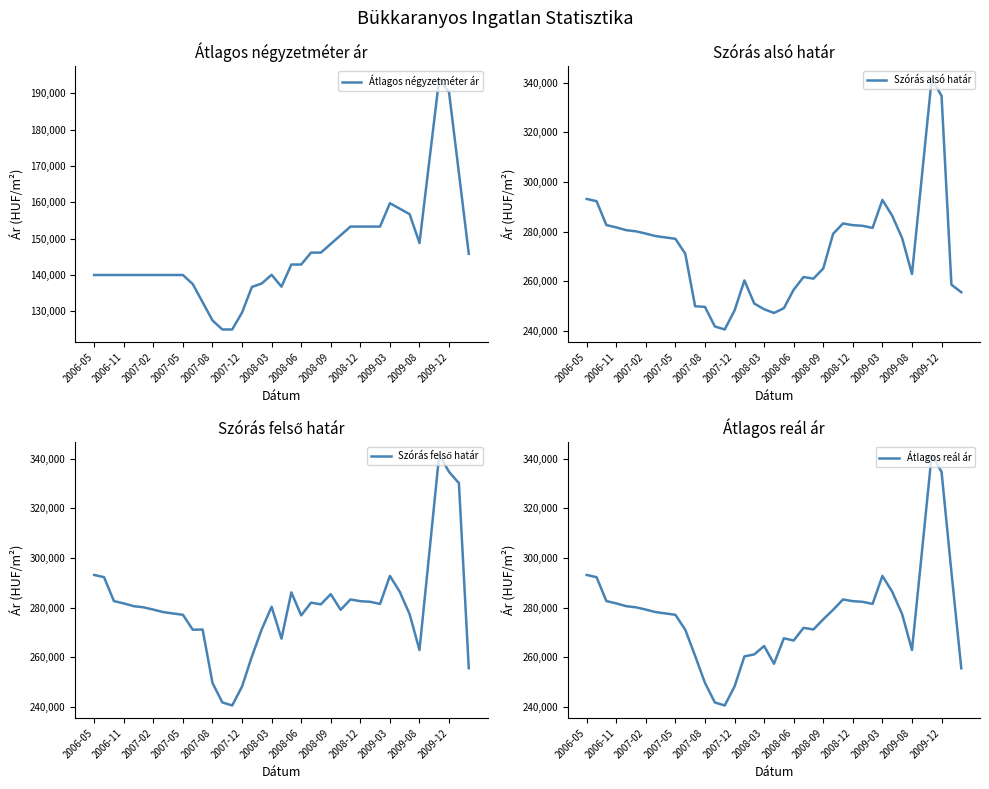

What is the spread (max minus min) of values at 2007-05?

137080